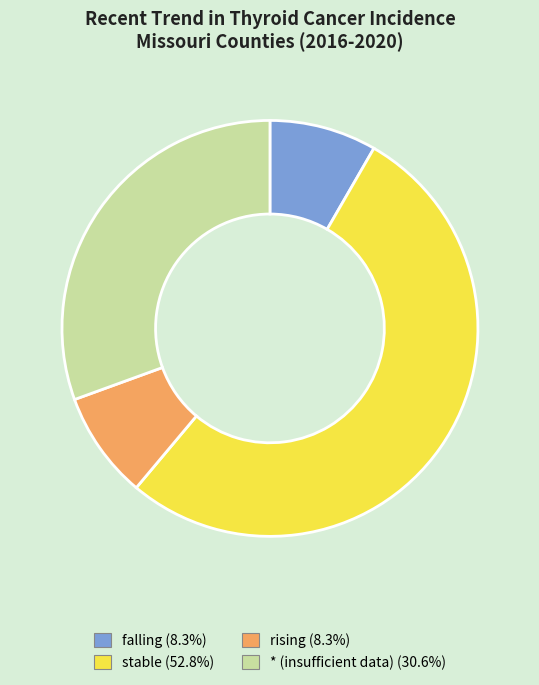

Is it true that rising is 15% of the pie?

False